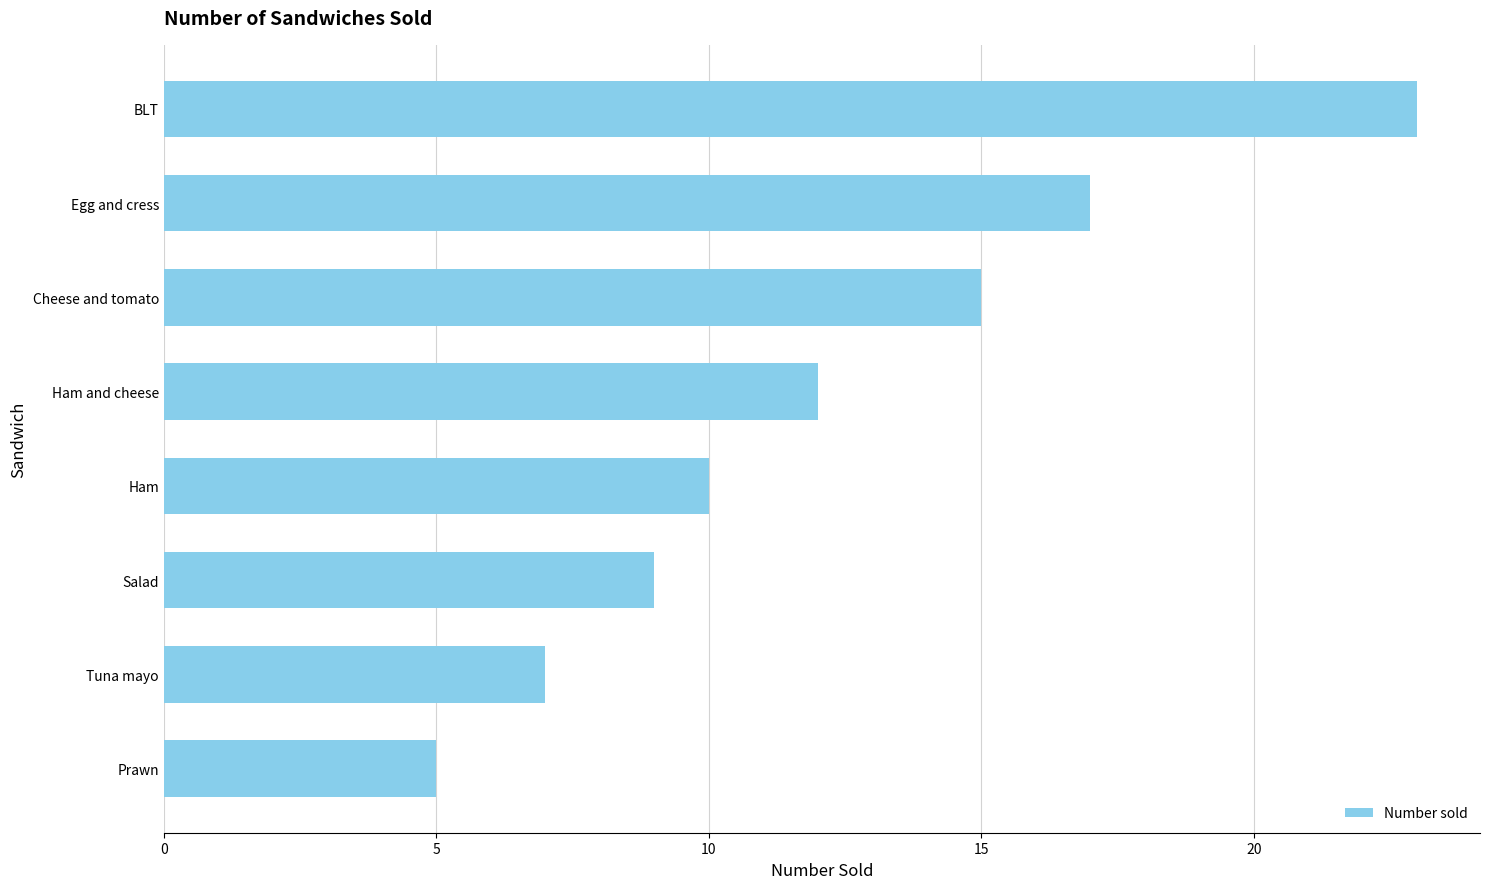

Reading bottom to top, what are all the values shown in this chart?

Prawn=5	Tuna mayo=7	Salad=9	Ham=10	Ham and cheese=12	Cheese and tomato=15	Egg and cress=17	BLT=23